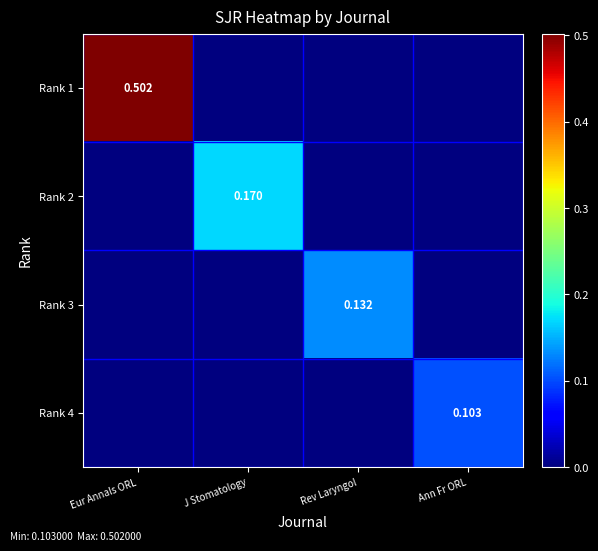

True or false: Rank 1 has a value of -0.2 at Ann Fr ORL.

False